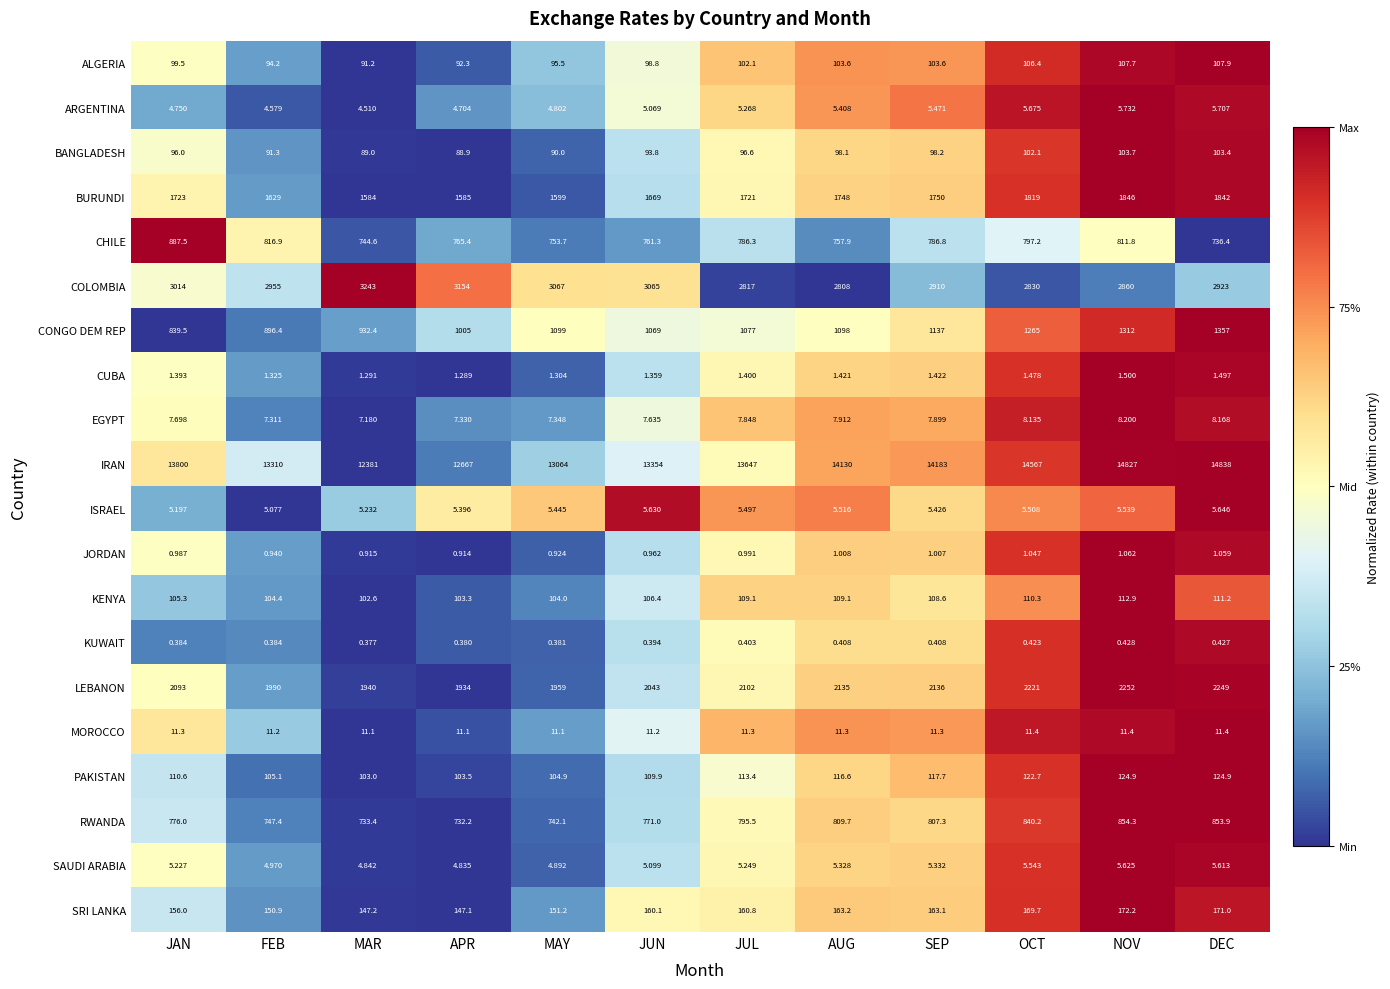

How many distinct data groups are displayed?

20